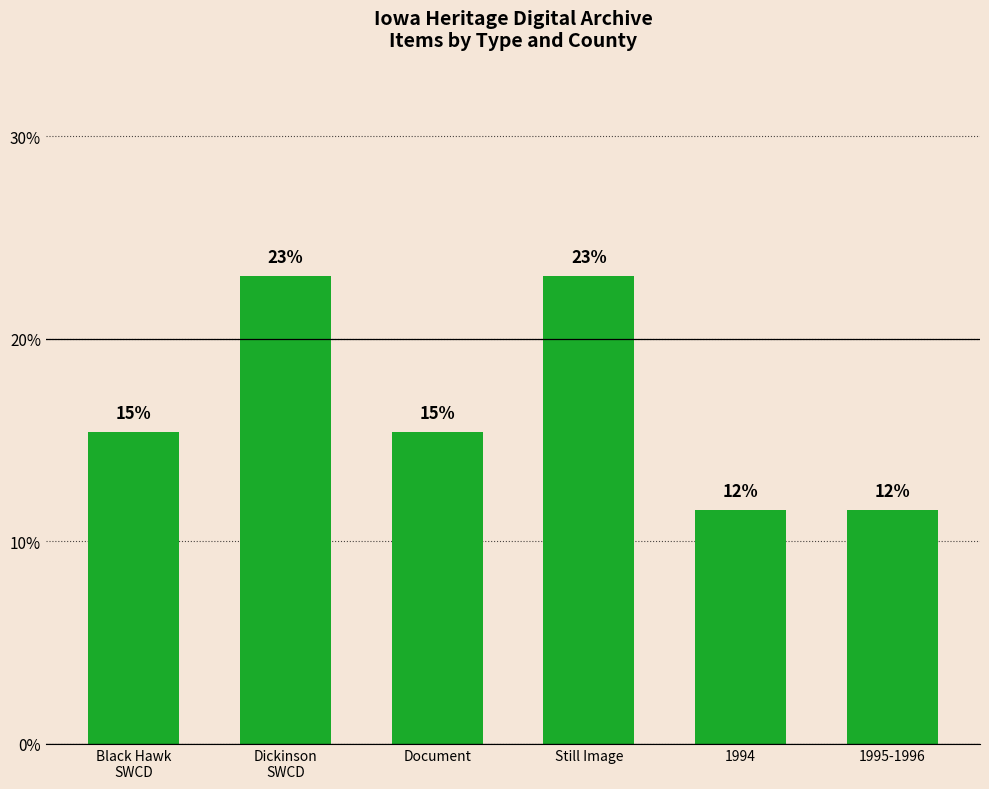

The value at Dickinson
SWCD is 23.1. True or false?

True